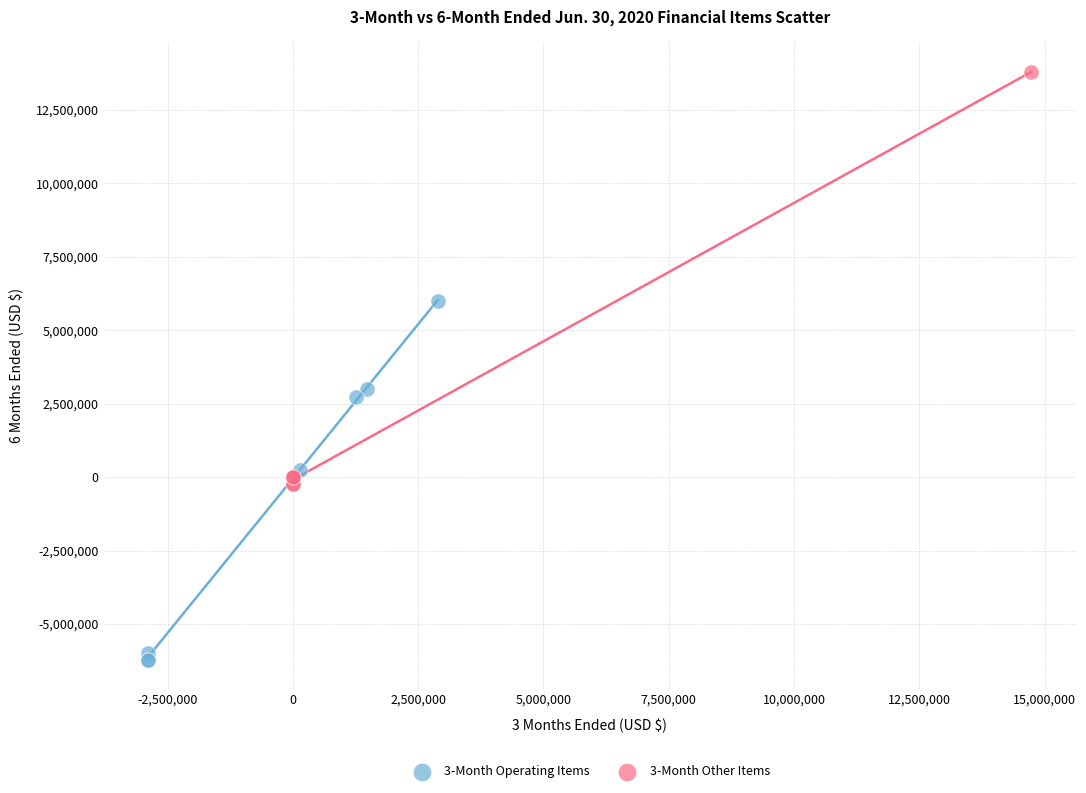

Which series contains the lowest Y value?

3-Month Operating Items